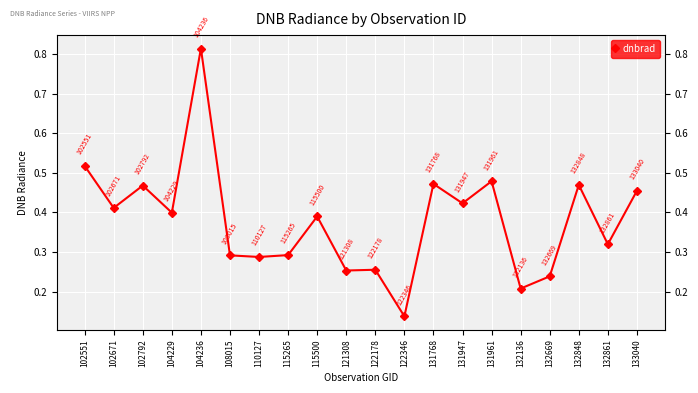

How many interior local valleys (lower than both neighbors) does the data have?

8